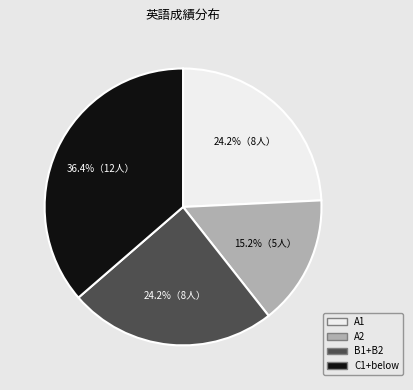

Does any single category account for the majority?

No